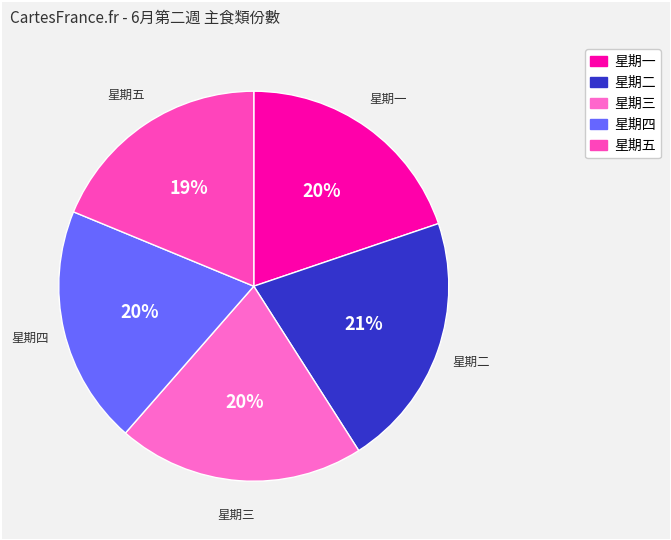

Which has a higher value, 星期三 or 星期二?

星期二